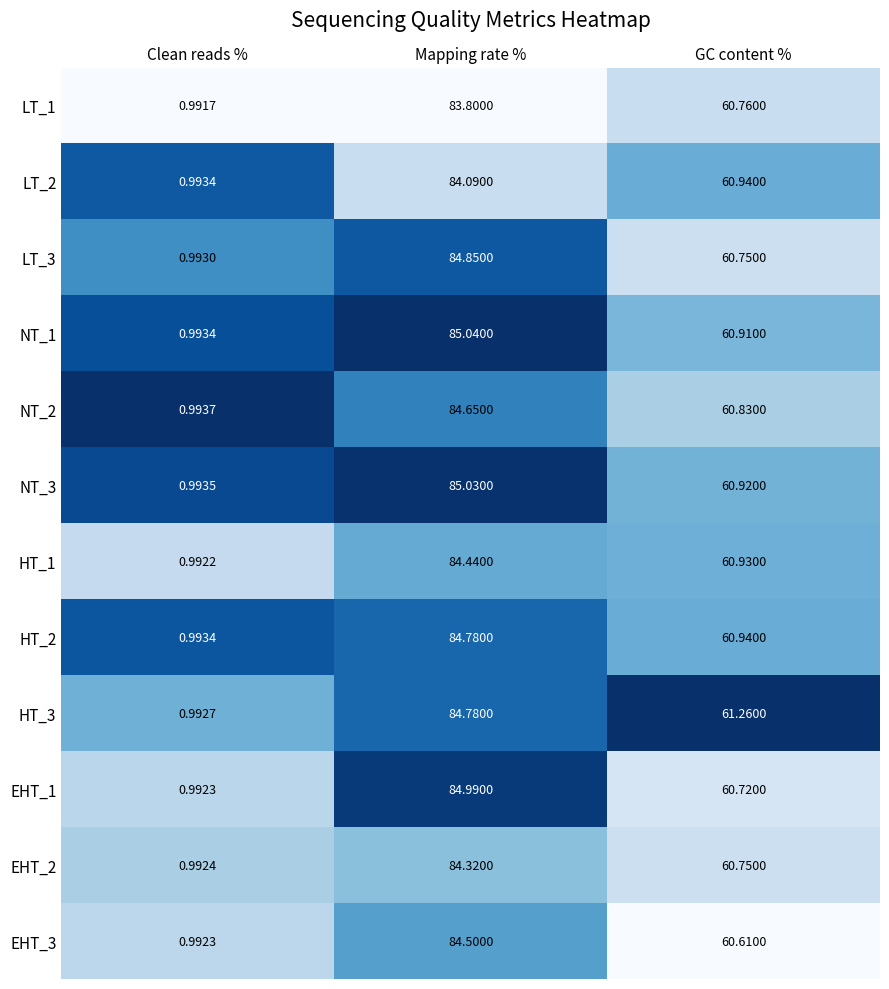

List the labels in order of EHT_1 value, largest first.

Mapping rate %, GC content %, Clean reads %